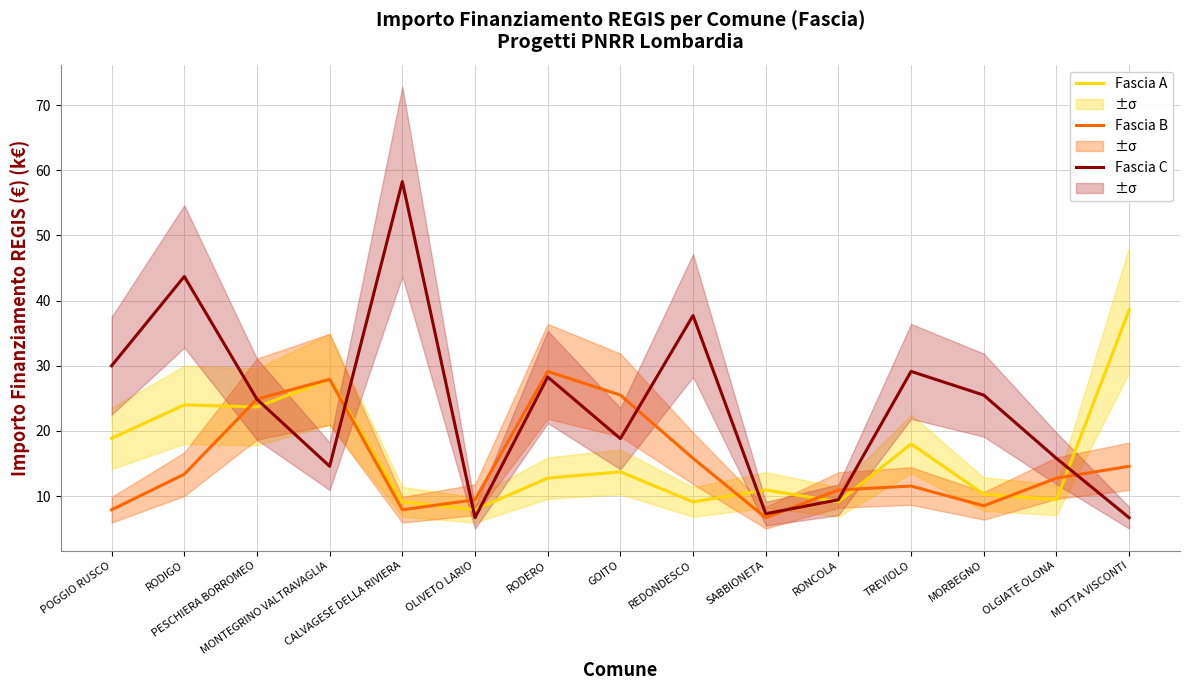

What position from the left is RONCOLA?

11